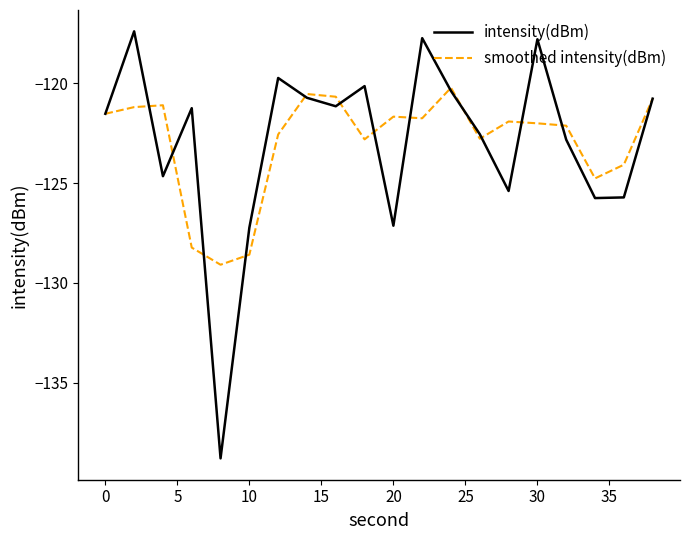

List the series in order of their peak value, lowest first.

smoothed intensity(dBm), intensity(dBm)